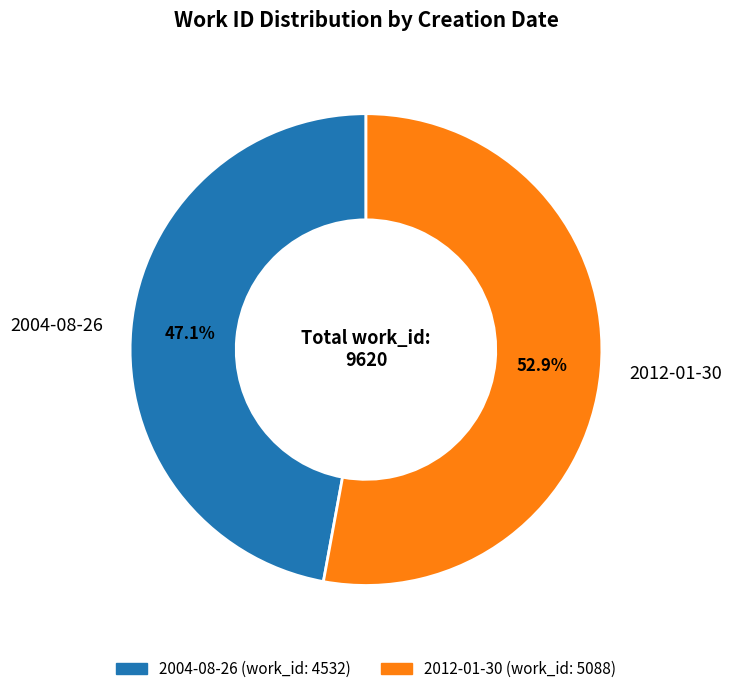

Which category has the biggest portion of the pie?

2012-01-30